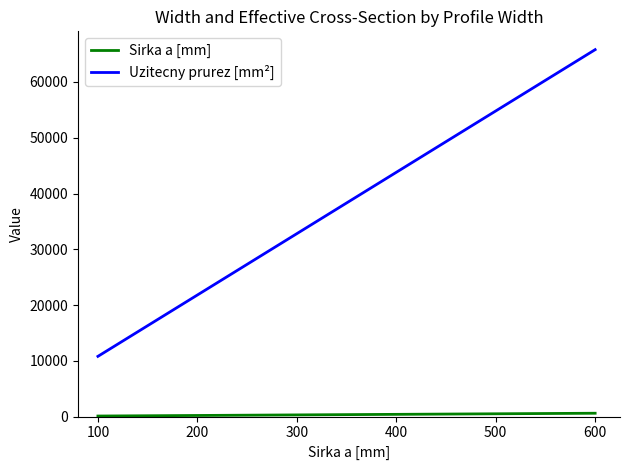

What is the greatest value displayed?

65800